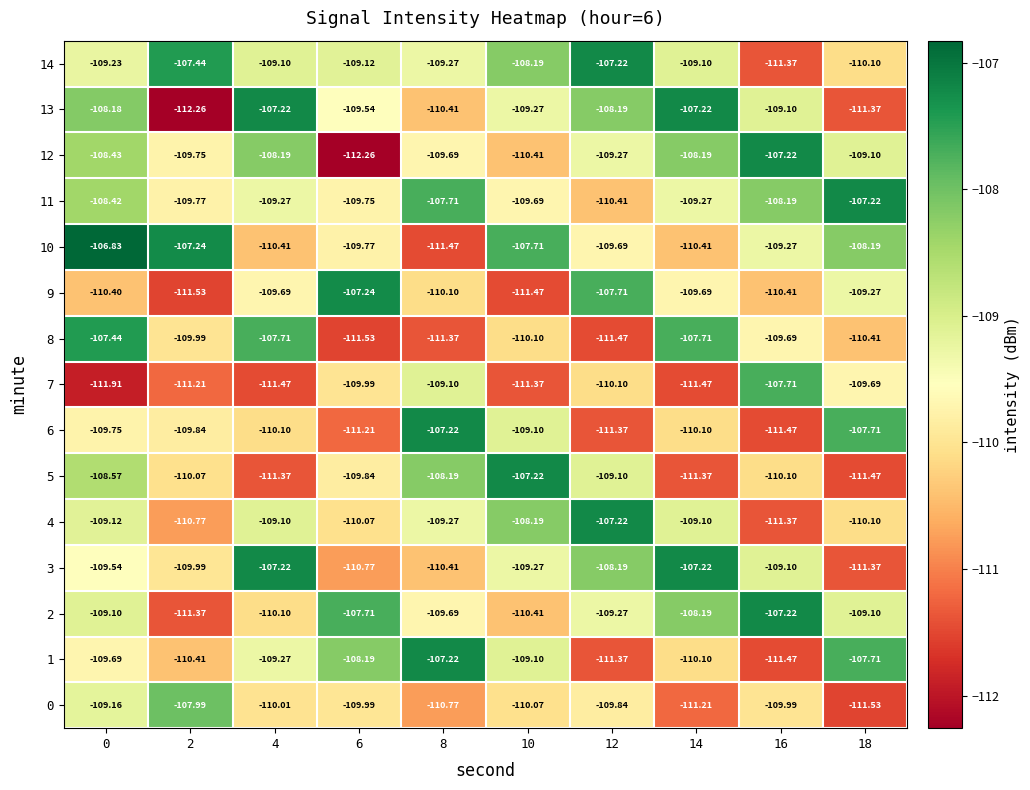

Rank the series at 10 from highest to lowest value.

5, 10, 4, 14, 1, 6, 3, 13, 11, 0, 8, 2, 12, 7, 9